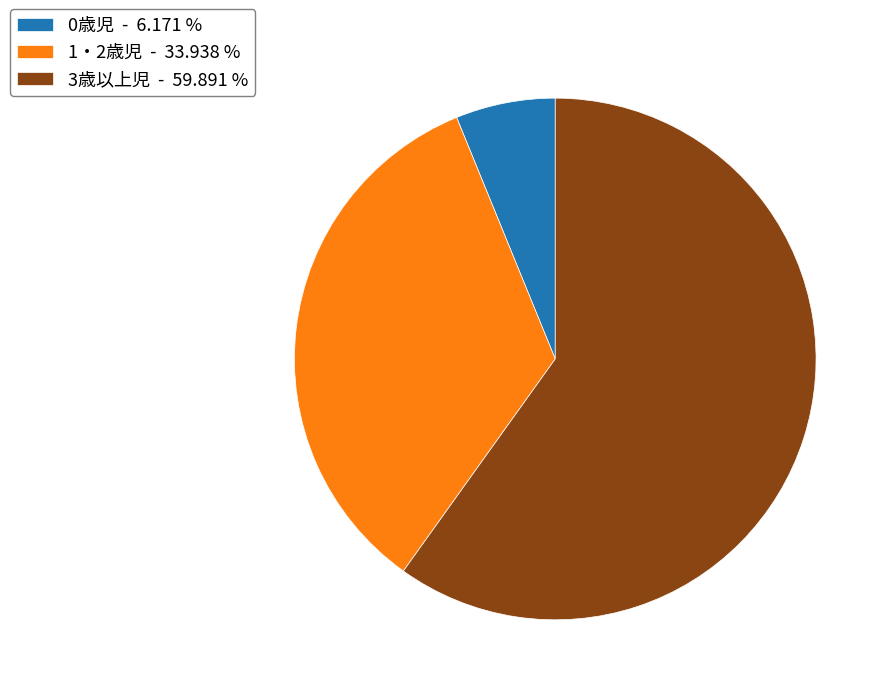

Does 3歳以上児 represent more than half of the total?

Yes